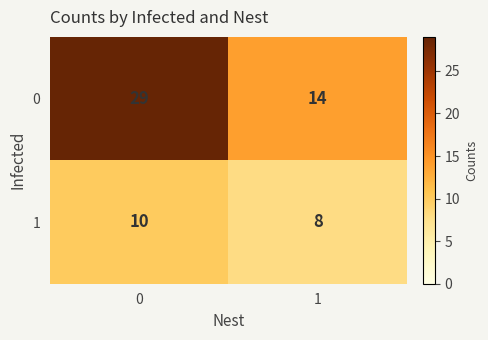

Count the number of categories in the chart.

2